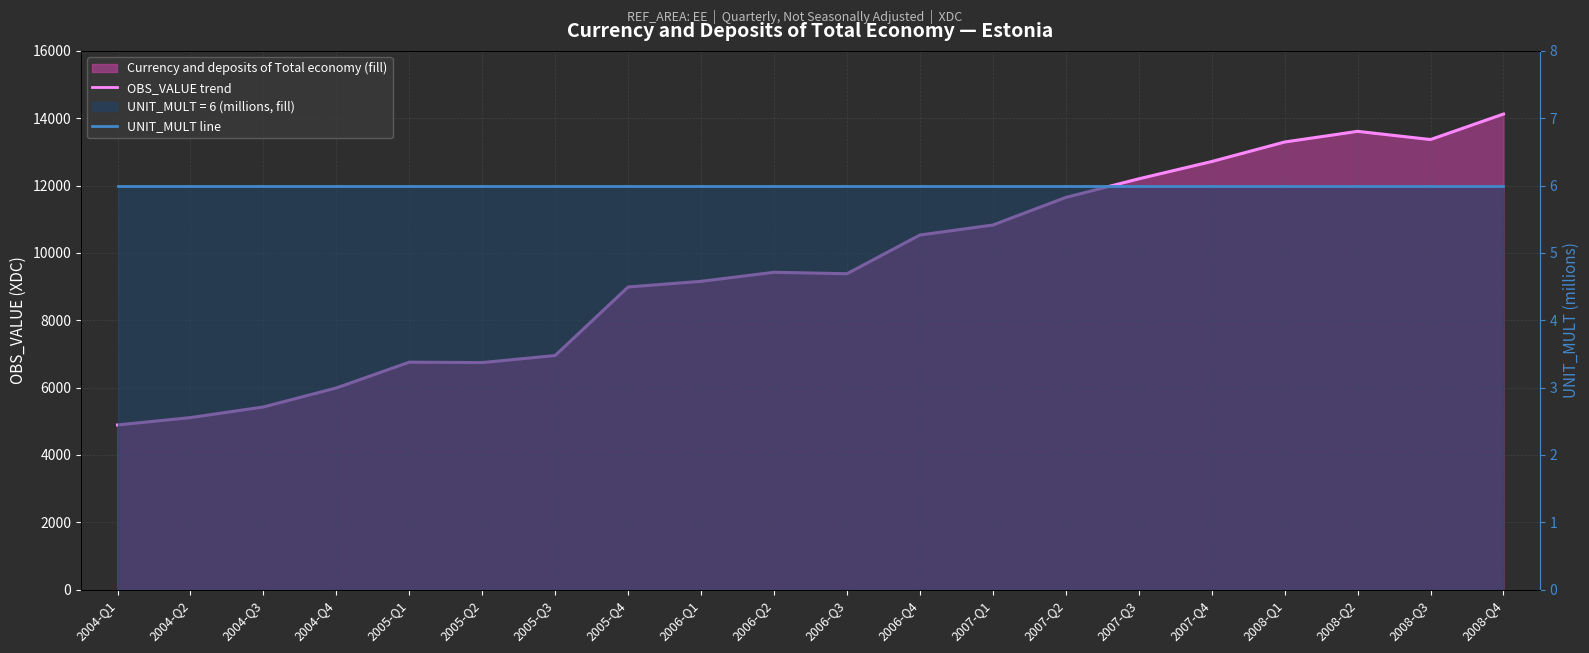

Which series has the widest spread of values?

OBS_VALUE monthly avg